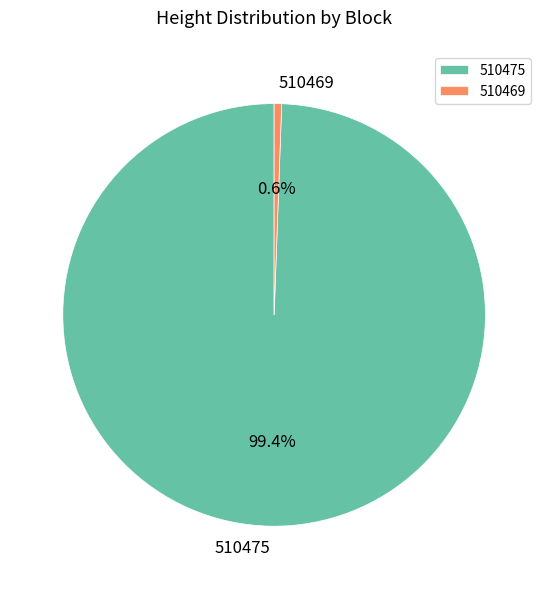

To the nearest percent, what is the average slice percentage?

50%